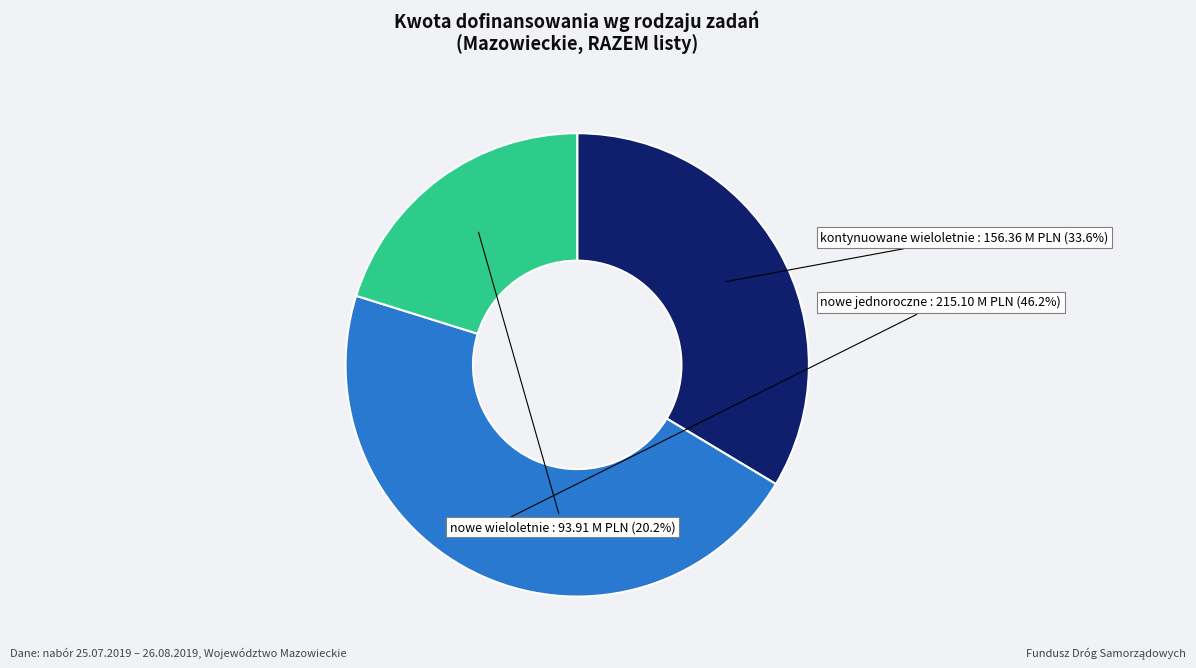

Does any single category account for the majority?

No